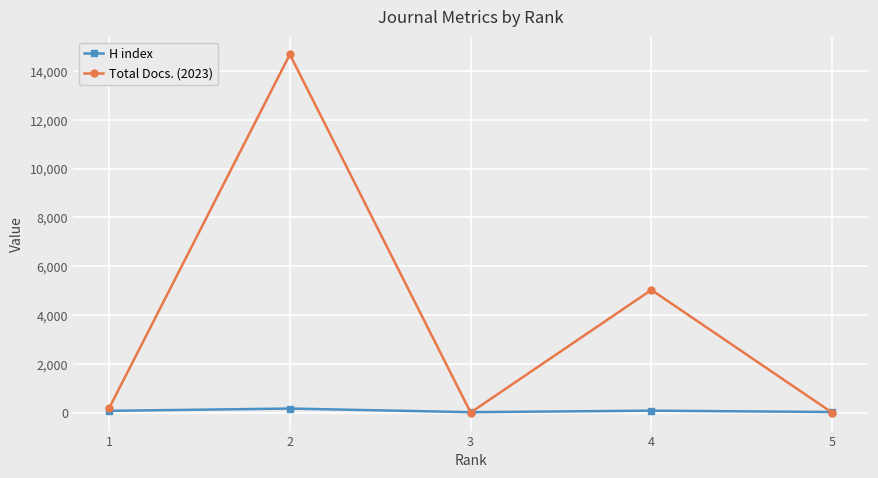

Which series has the largest range (max minus min)?

Total Docs. (2023)